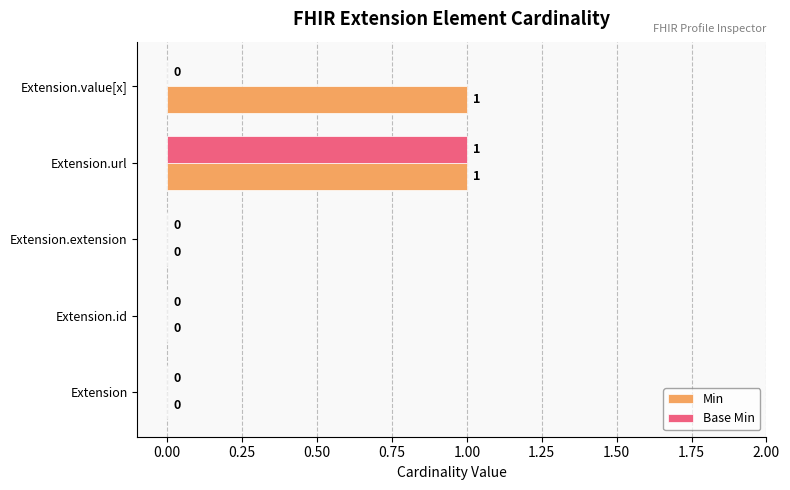

The Base Min series shows 2 at Extension.url. True or false?

False